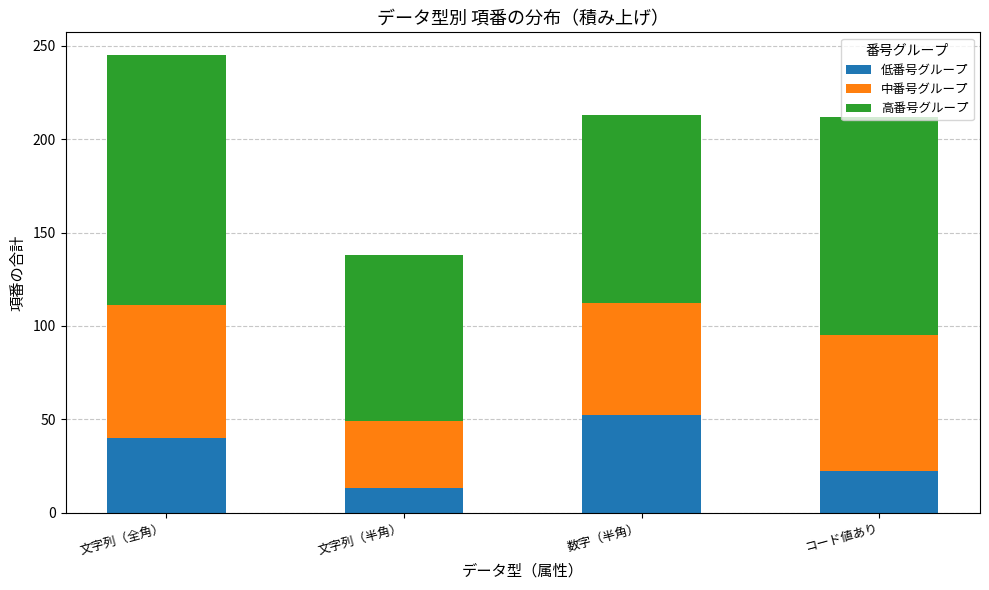

At which category is the sum across all series the highest?

文字列（全角）